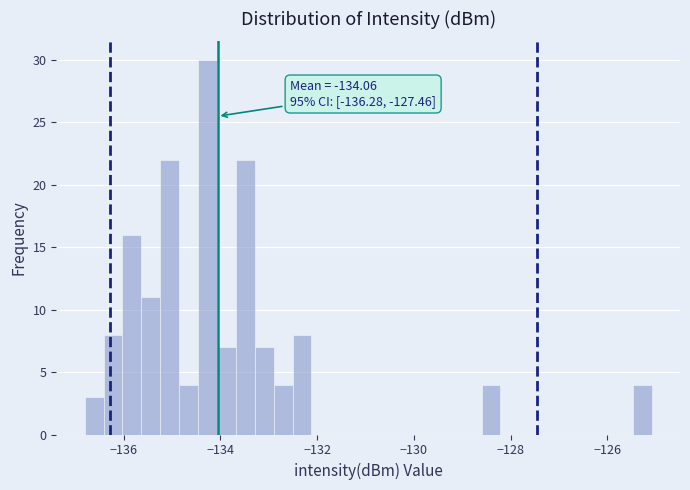

Around what value on the x-axis is the tallest bar? Give the approximate position of its centre, as read against the axis.

-134.2